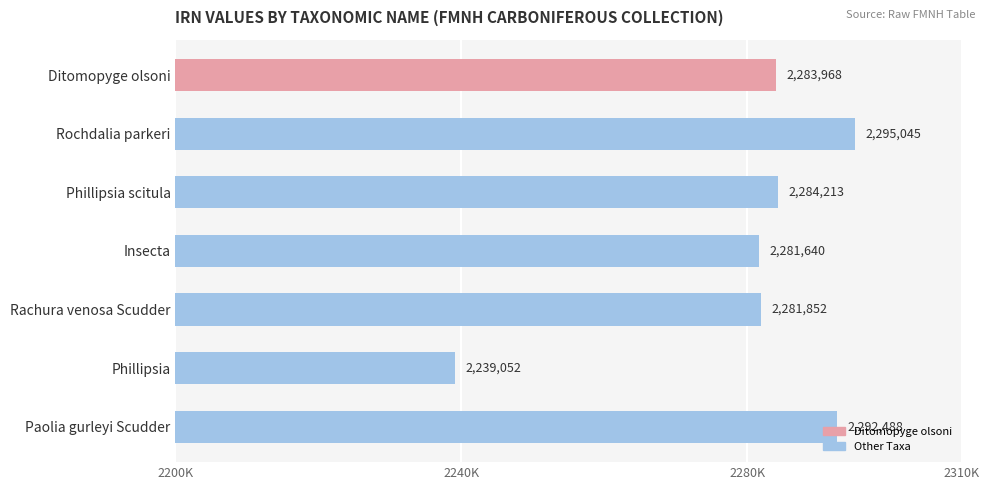

What is the difference between the values at Rachura venosa Scudder and Phillipsia?

42800